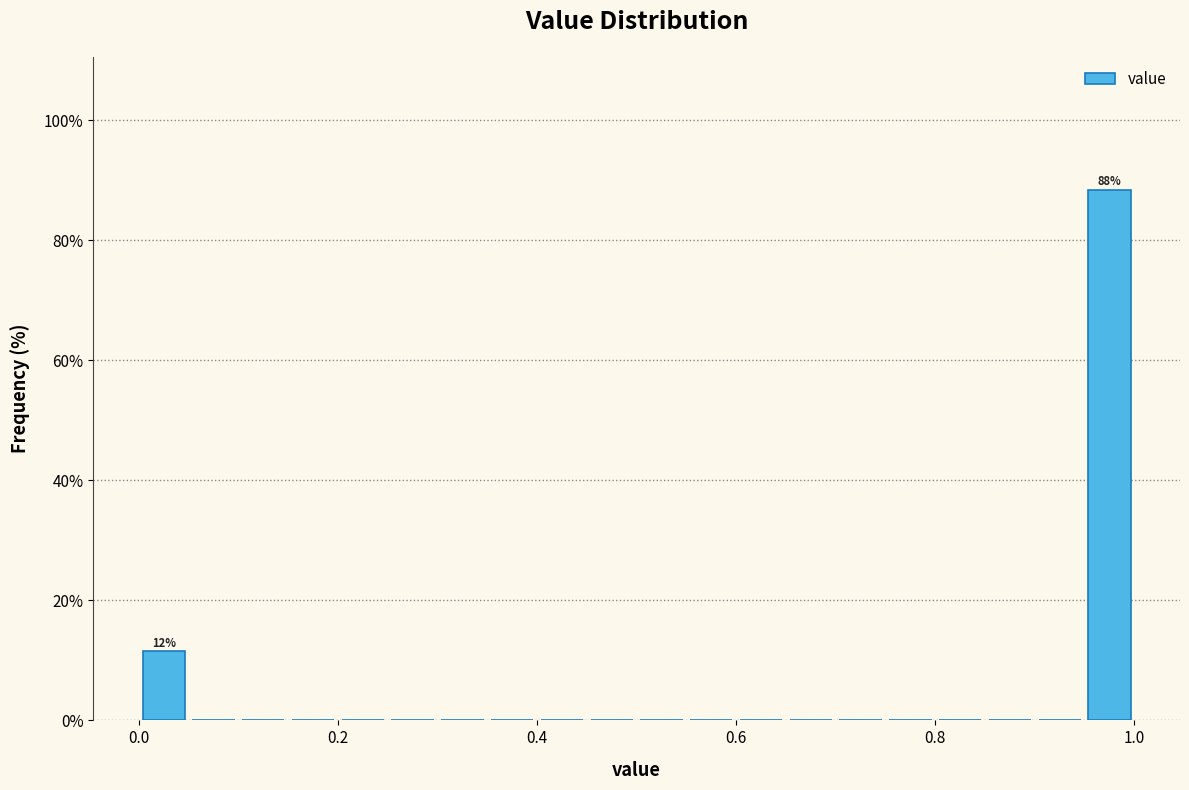

Read against the x-axis, roughly where is the centre of the tallest bar?

0.98